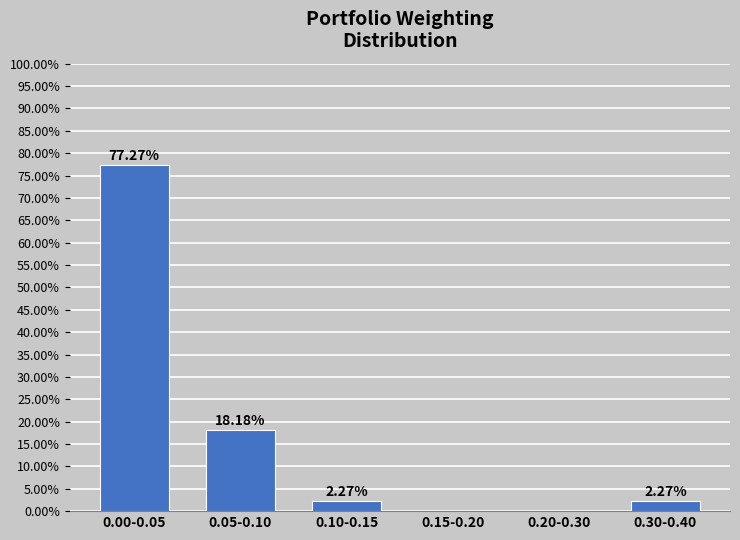

What is the change in value from 0.00-0.05 to 0.15-0.20?

-77.3